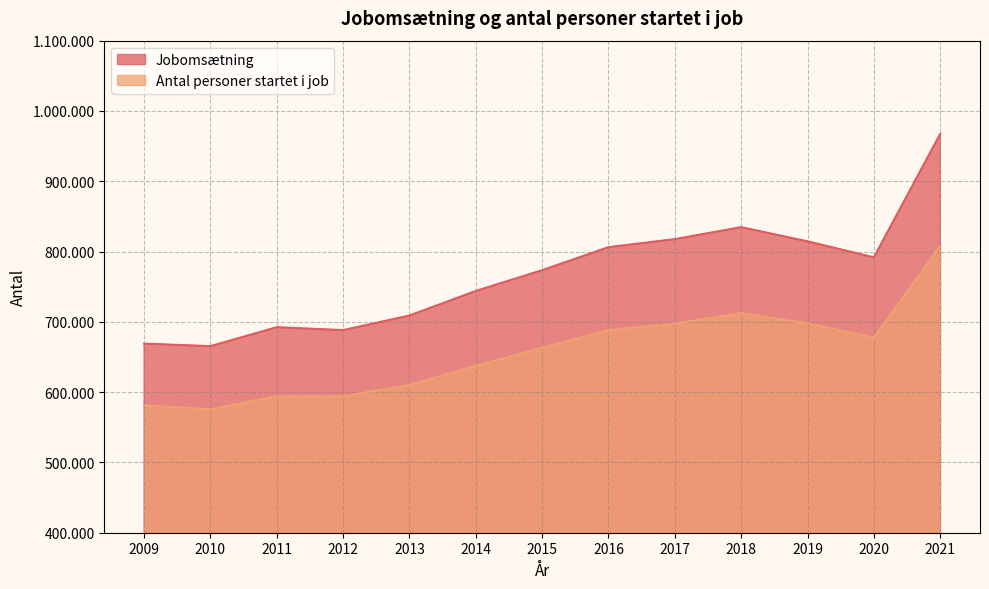

Reading left to right, what are all the values shown in this chart?

Jobomsætning: 2009=668989	2010=665380	2011=692341	2012=688221	2013=708992	2014=743911	2015=773450	2016=806190	2017=817663	2018=834656	2019=814511	2020=791722	2021=967267
Antal personer startet i job: 2009=581250	2010=575577	2011=594208	2012=594210	2013=610411	2014=637419	2015=663190	2016=688078	2017=697673	2018=712307	2019=697940	2020=677717	2021=808005